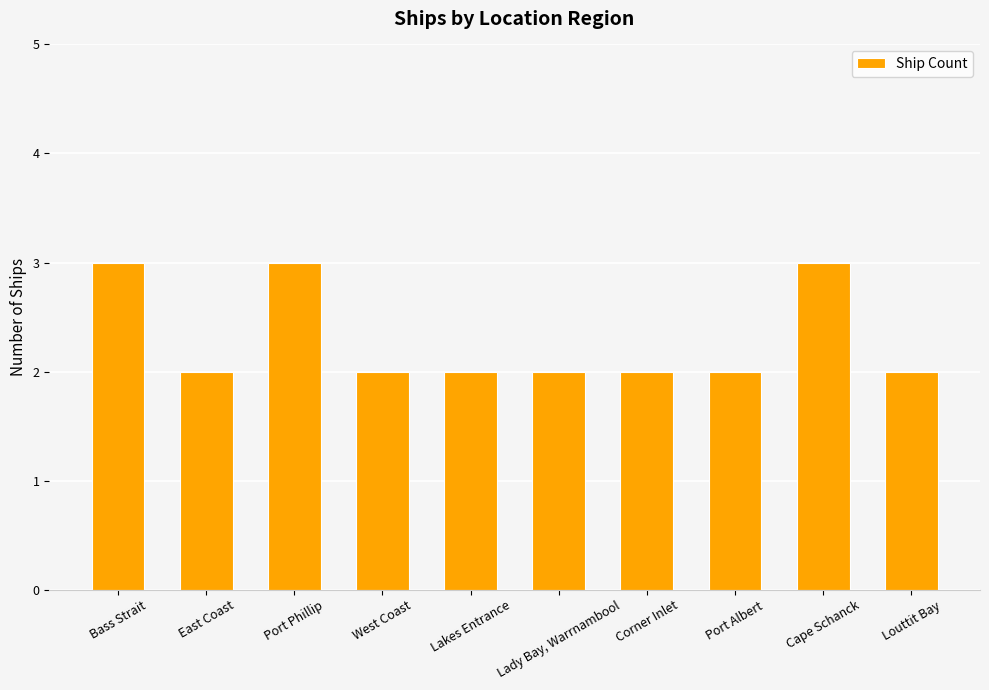

What is the greatest value displayed?

3